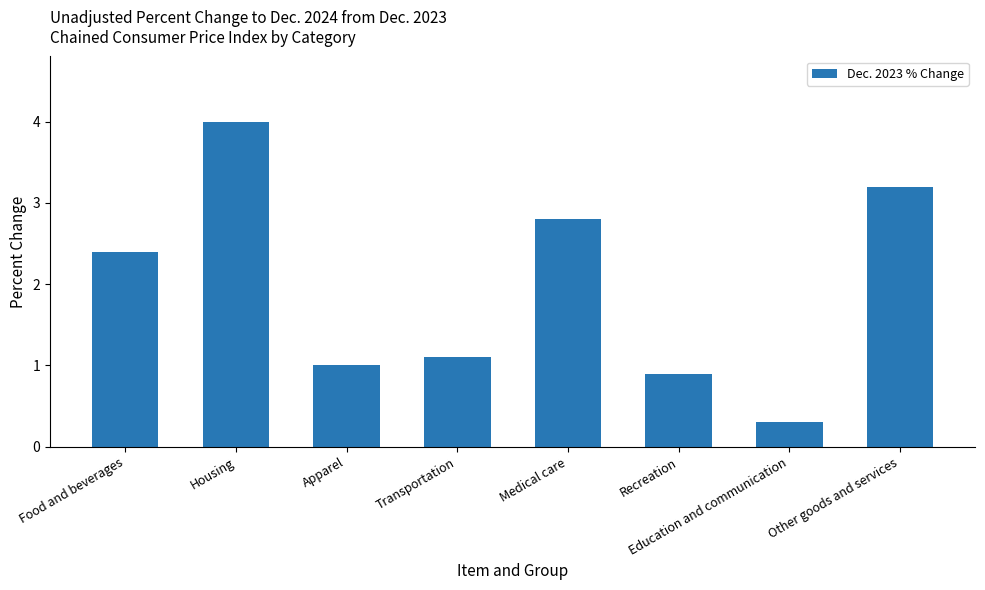

Which category has the lowest value across all series?

Education and communication